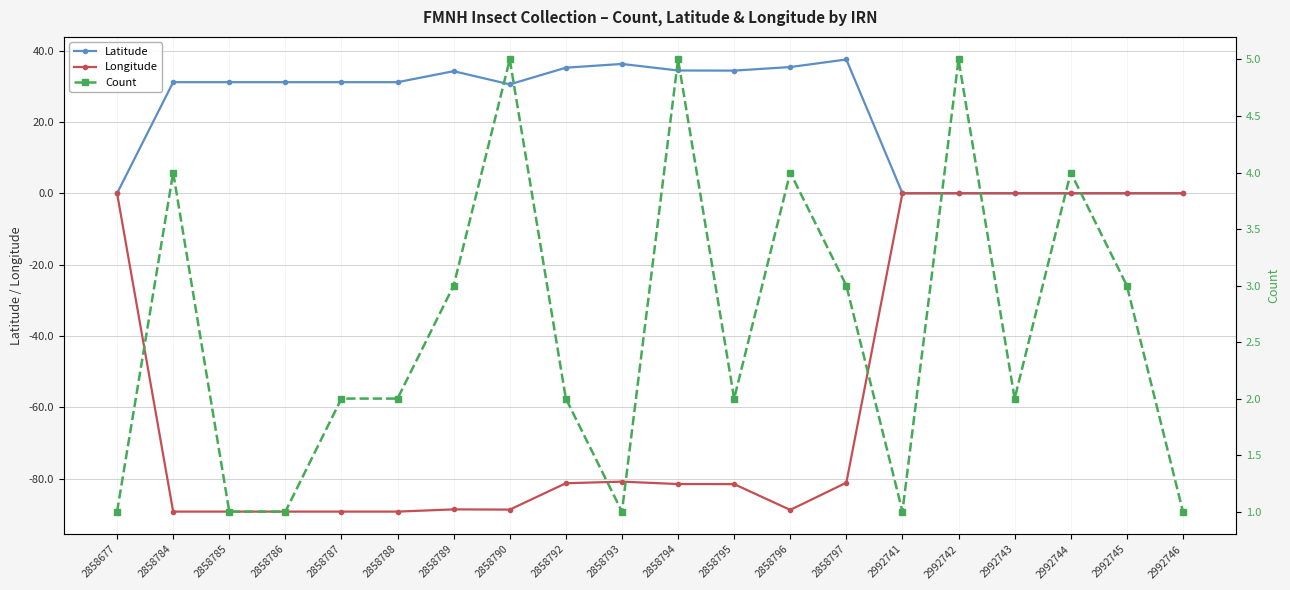

List the series in order of their peak value, highest first.

Latitude, Count, Longitude